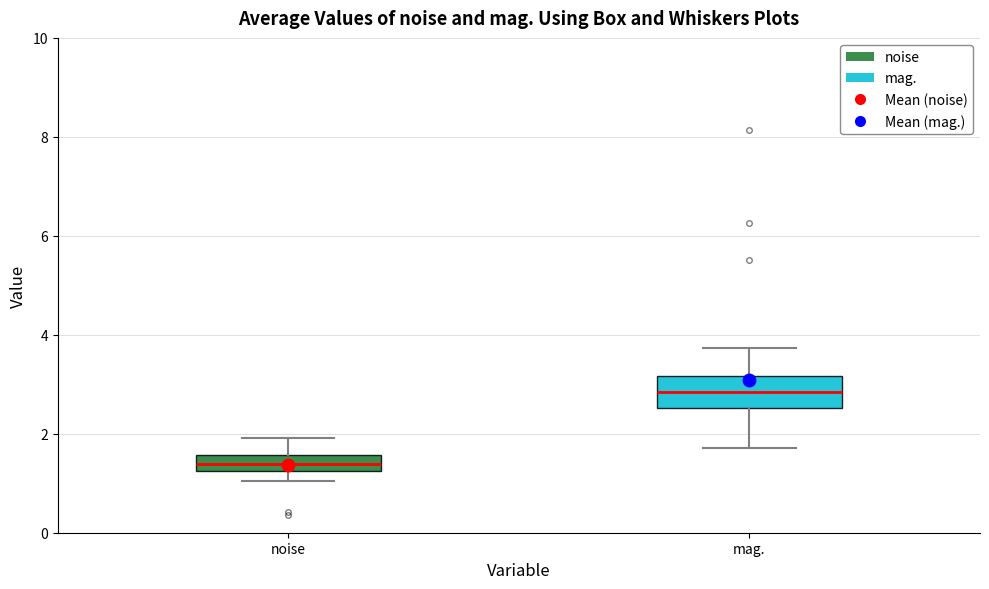

Which box is the tallest, from its lower edge to its upper edge?

mag.